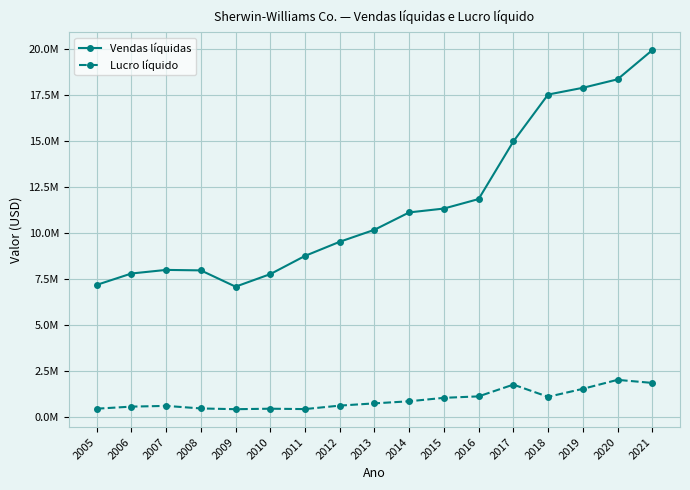

Reading left to right, transcribe all the data shown in this chart.

Vendas líquidas: 7190661	7809759	8005292	7979727	7094249	7776424	8765699	9534462	10185532	11129533	11339304	11855602	14983788	17534493	17900800	18361700	19944600
Lucro líquido: 463258	576058	615578	476876	435848	462485	441860	631034	752561	865887	1053849	1132703	1772262	1108746	1541300	2030400	1864400